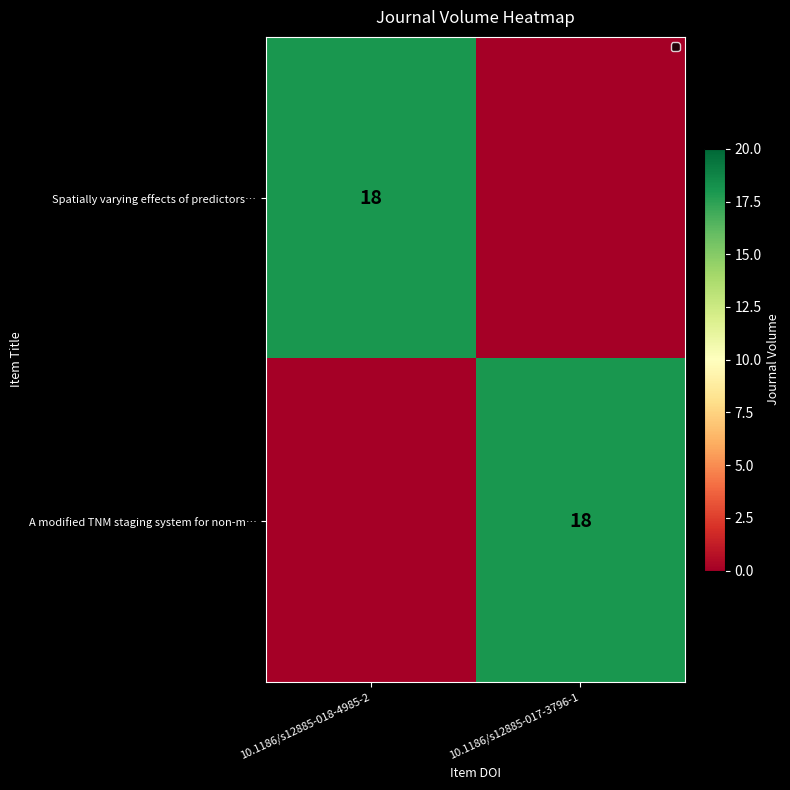

Is it true that Spatially varying effects of predictors… equals 31 at 10.1186/s12885-018-4985-2?

False